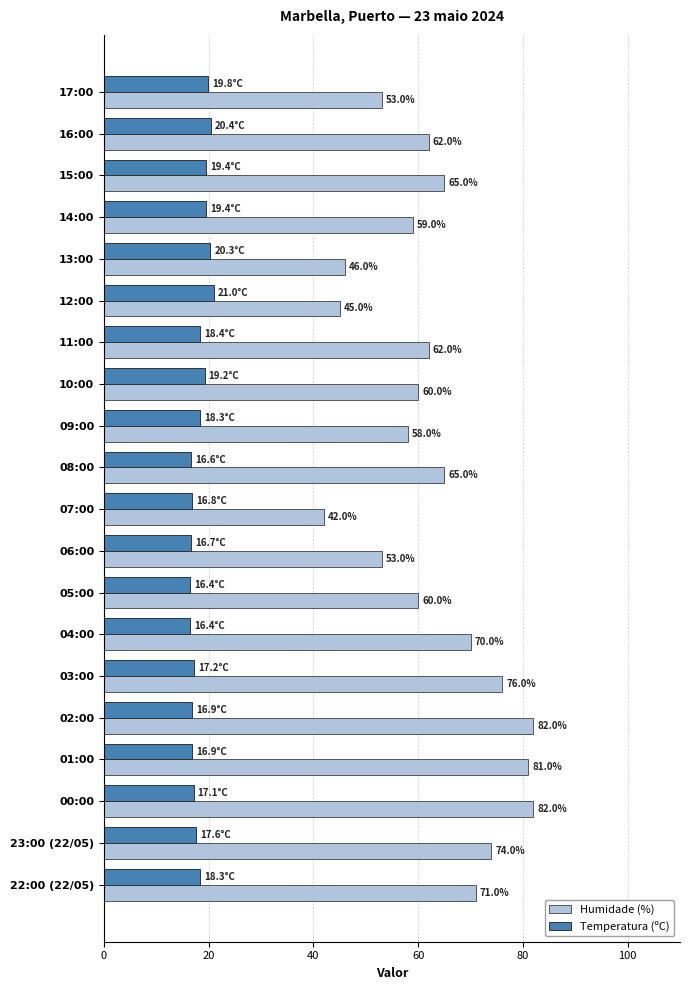

What is the greatest value displayed?

82.0